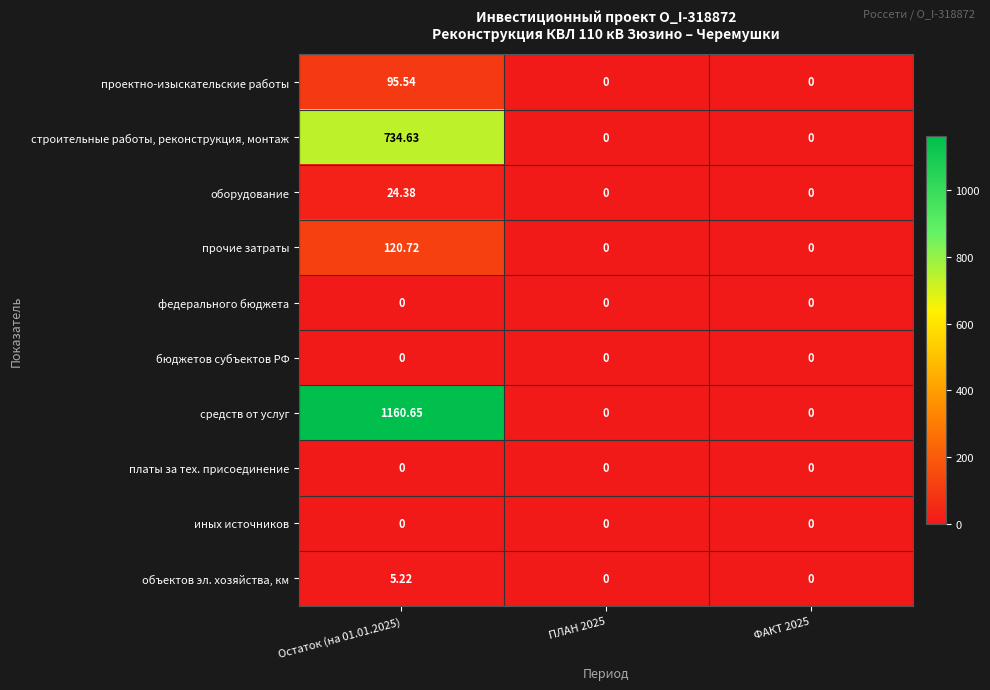

Which series has the largest total across all categories?

средств от услуг